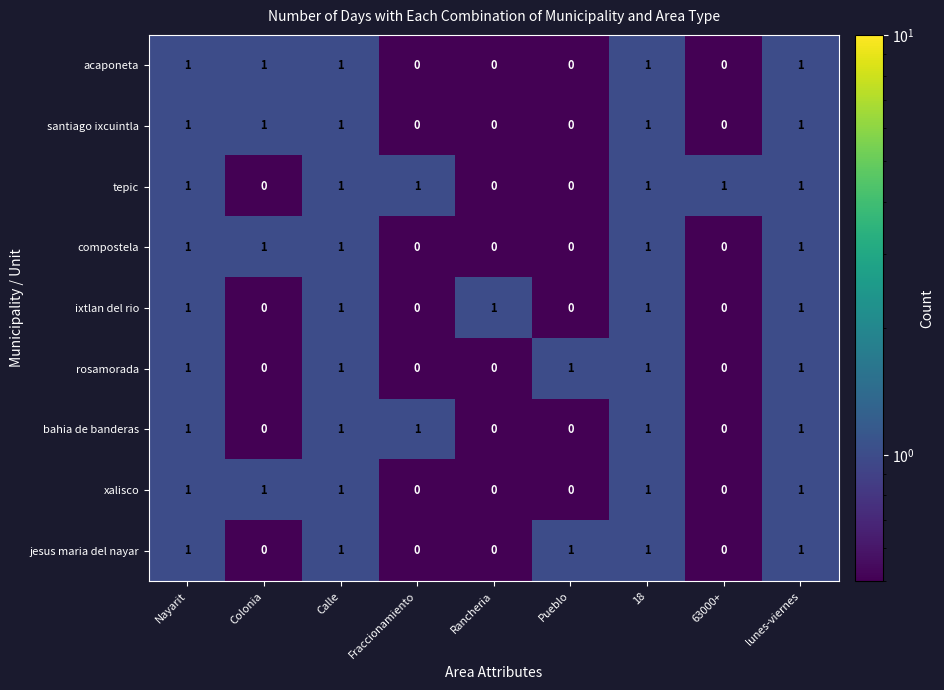

What is the sum of all jesus maria del nayar values?

5